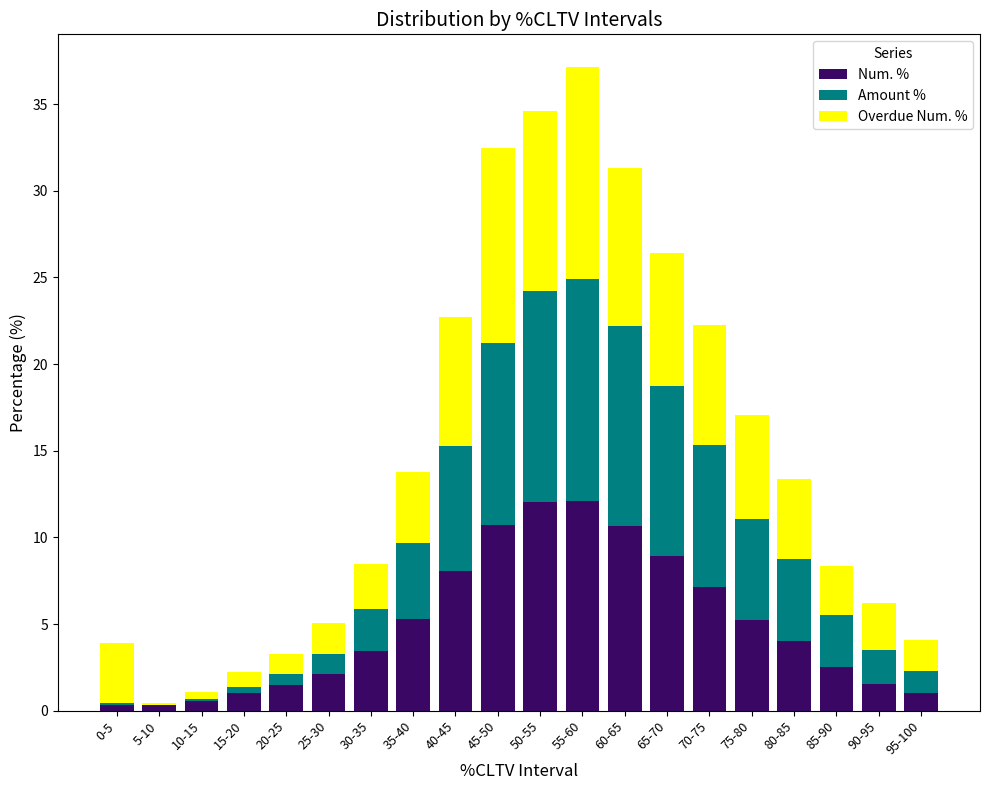

The Num. % series shows 1.0 at 95-100. True or false?

True